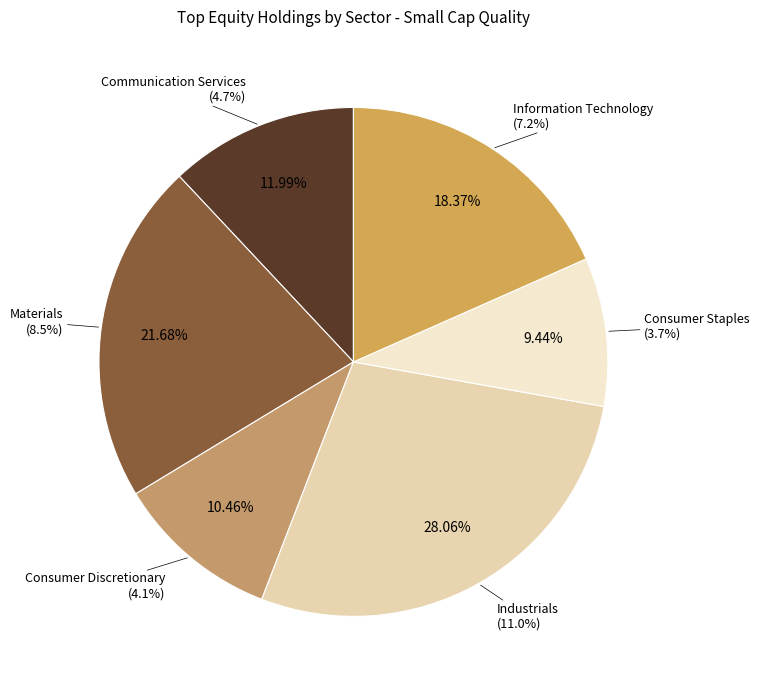

To the nearest percent, what percentage of the pie is Consumer Discretionary?

10%